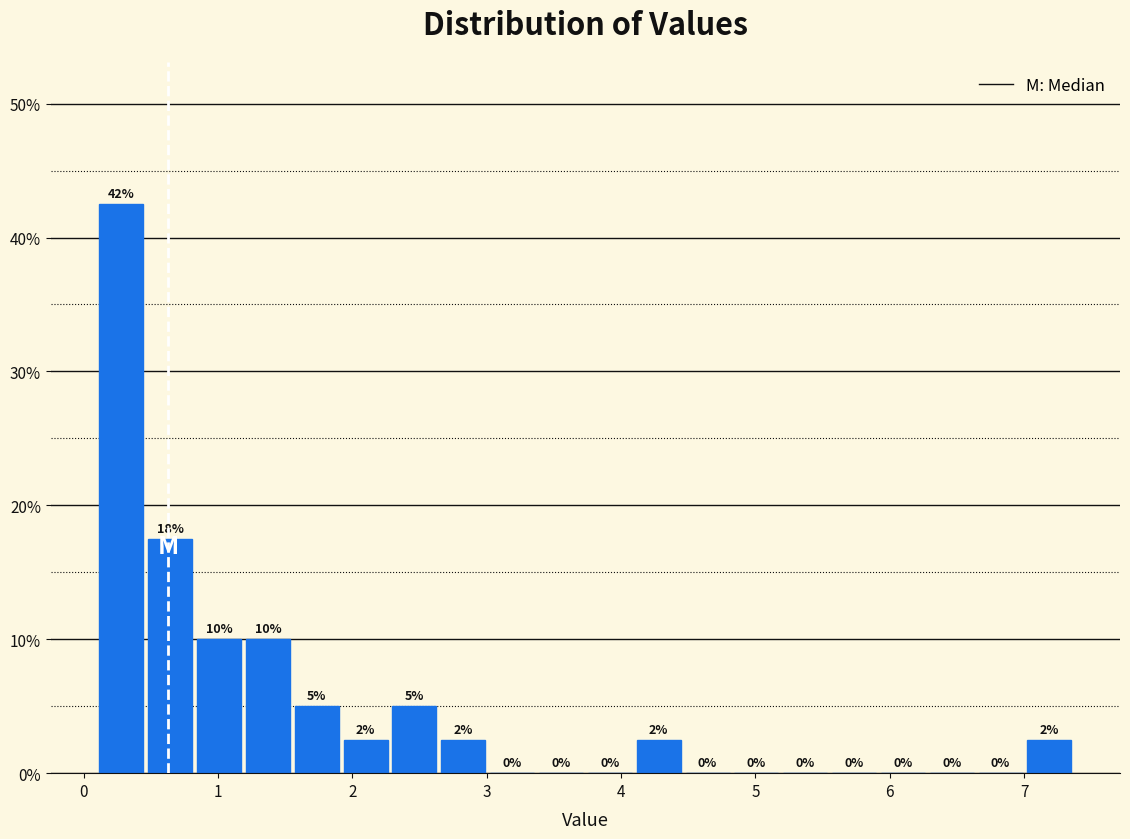

Around what value on the x-axis is the tallest bar? Give the approximate position of its centre, as read against the axis.

0.3